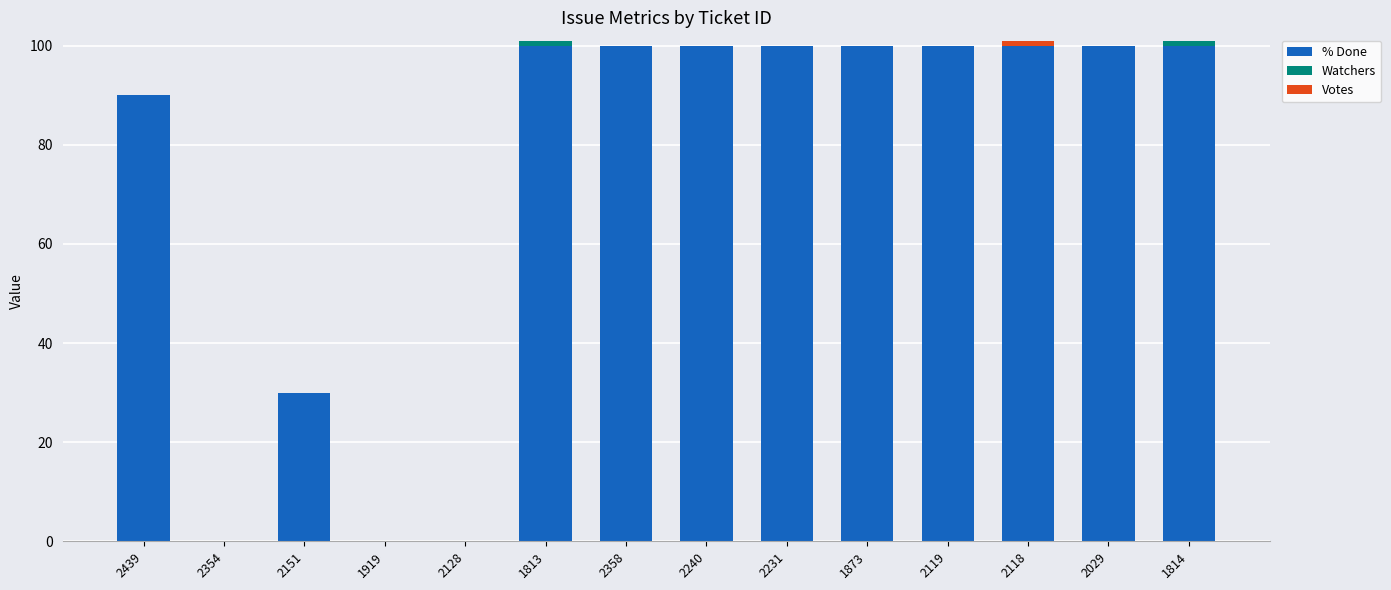

Is it true that % Done equals 47 at 1814?

False